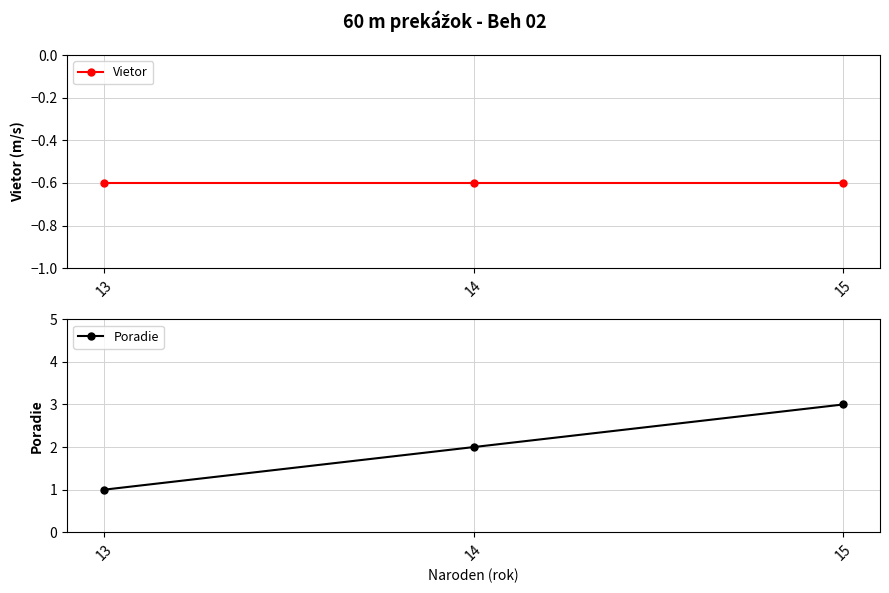

Reading left to right, list all the values displayed in this chart.

Vietor: -0.6	-0.6	-0.6
Poradie: 1.0	2.0	3.0